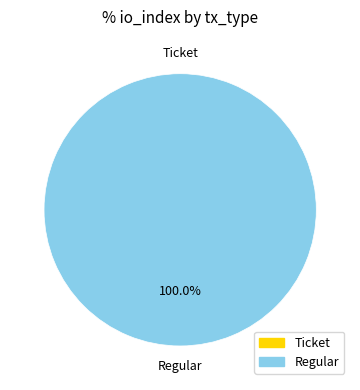

Is Ticket the majority of the pie?

No